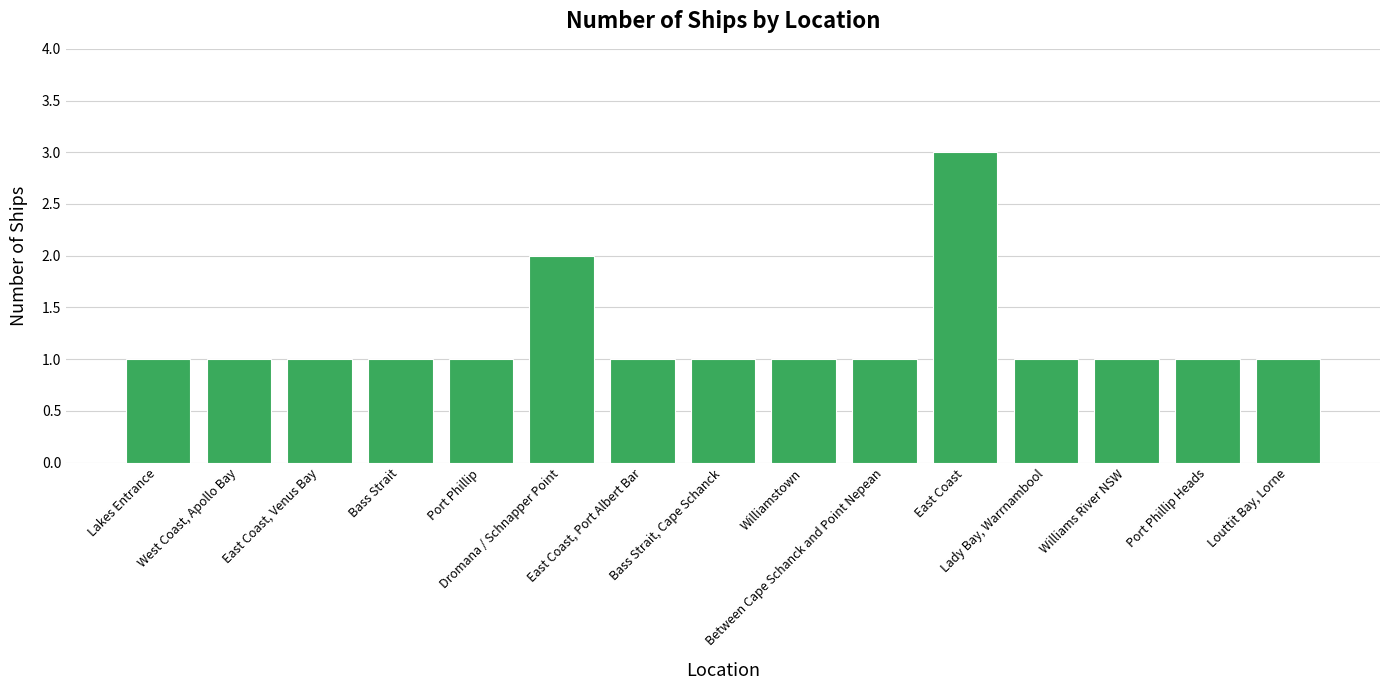

What is the label of the 5th bar from the left?

Port Phillip